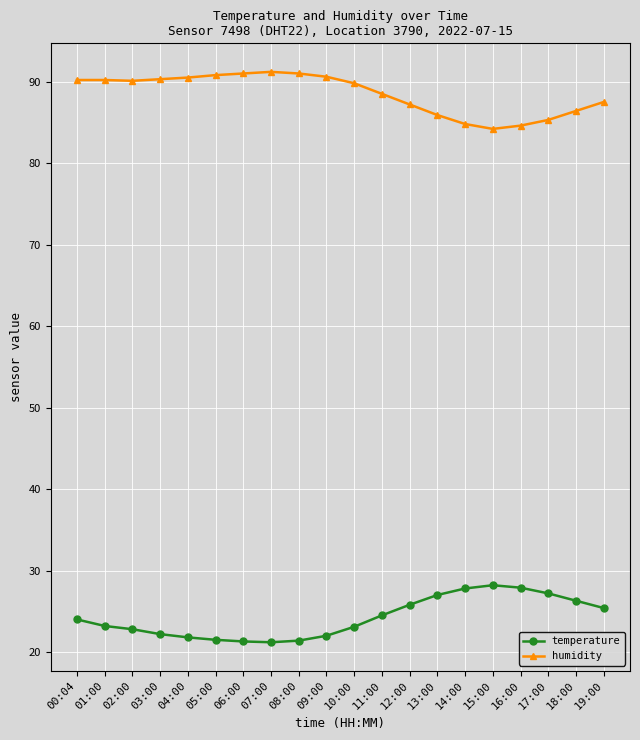

What position from the right is 16:00?

4